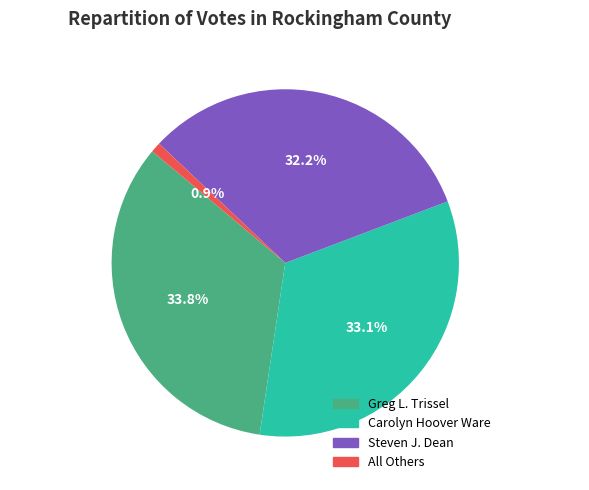

Do All Others and Carolyn Hoover Ware together represent more than half of the pie?

No